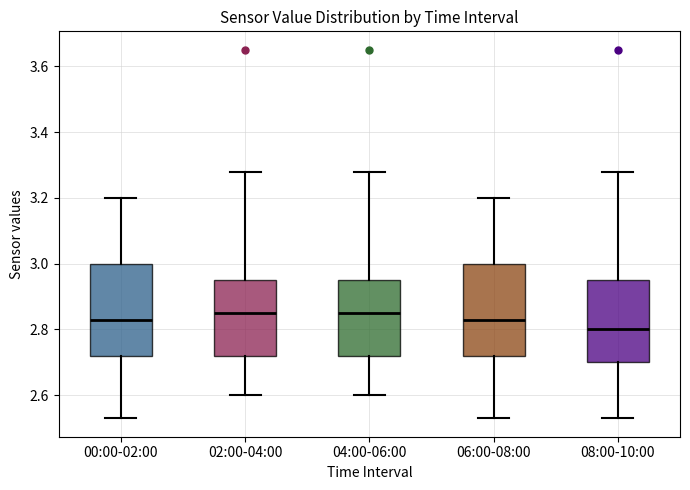

Reading left to right, transcribe this box plot: for each box, give where its median line is, the range the box spans, and where its two whiskers end, as read against the y-axis. The values are not printed on the chart, so give them approximately, as read against the axis.

00:00-02:00: median 2.84, box 2.72 to 3.00, whiskers 2.54 to 3.20
02:00-04:00: median 2.86, box 2.72 to 2.96, whiskers 2.60 to 3.28
04:00-06:00: median 2.86, box 2.72 to 2.96, whiskers 2.60 to 3.28
06:00-08:00: median 2.84, box 2.72 to 3.00, whiskers 2.54 to 3.20
08:00-10:00: median 2.80, box 2.70 to 2.96, whiskers 2.54 to 3.28